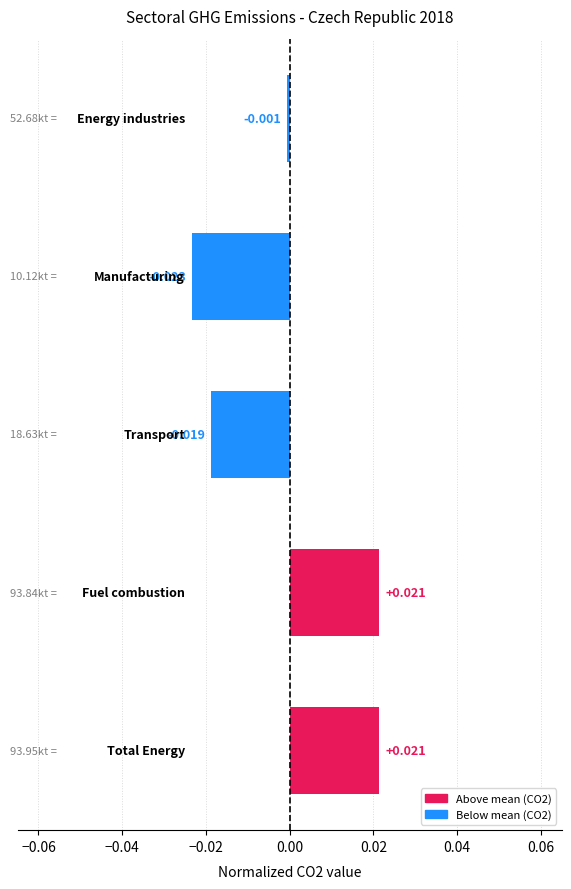

How many values are below zero?

3